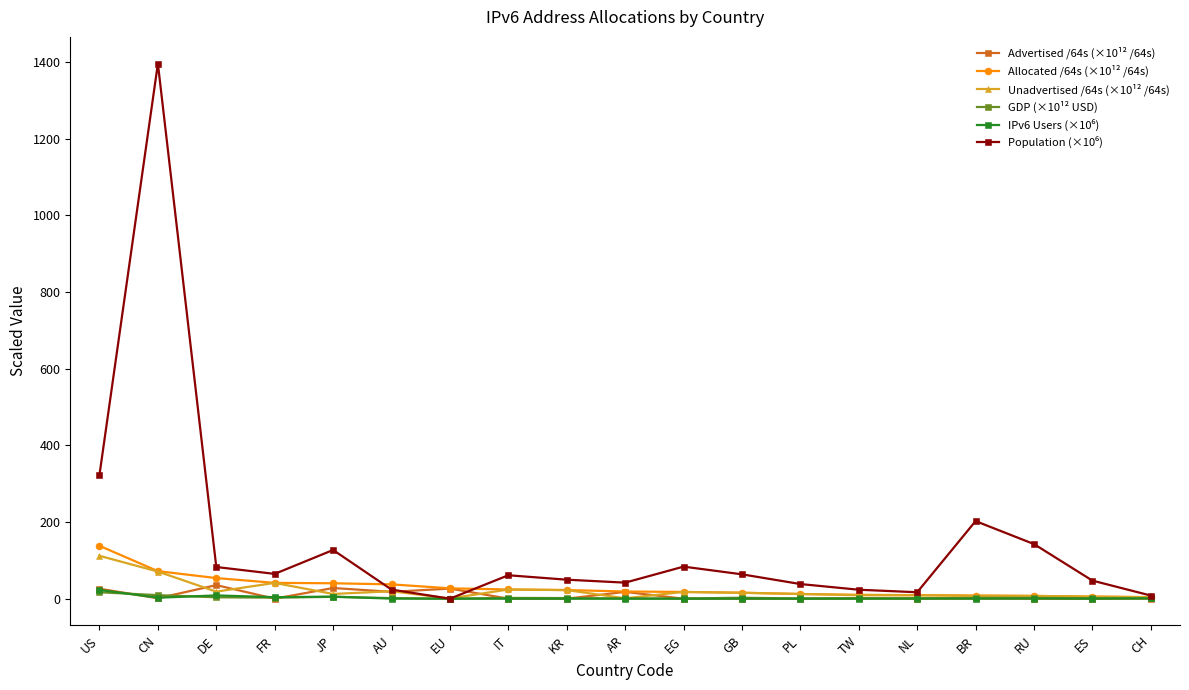

At which category is the sum across all series the highest?

CN